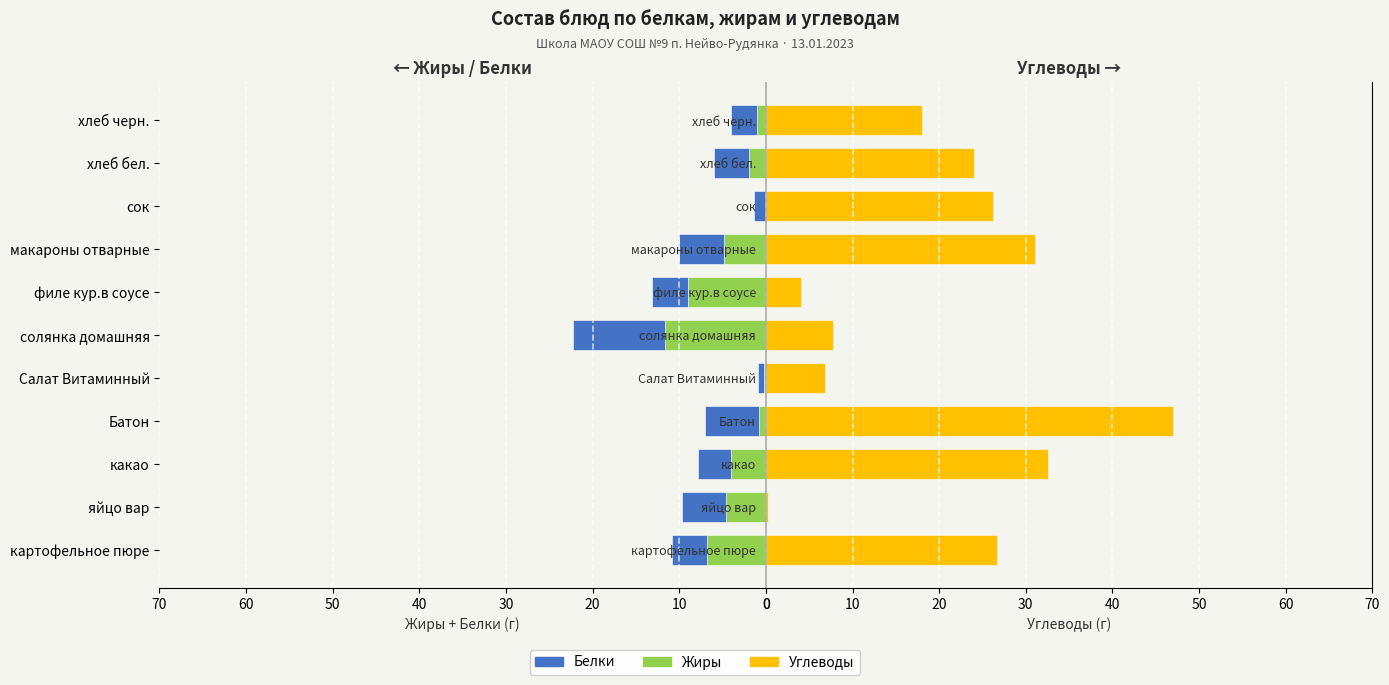

How many groups of bars are there?

11